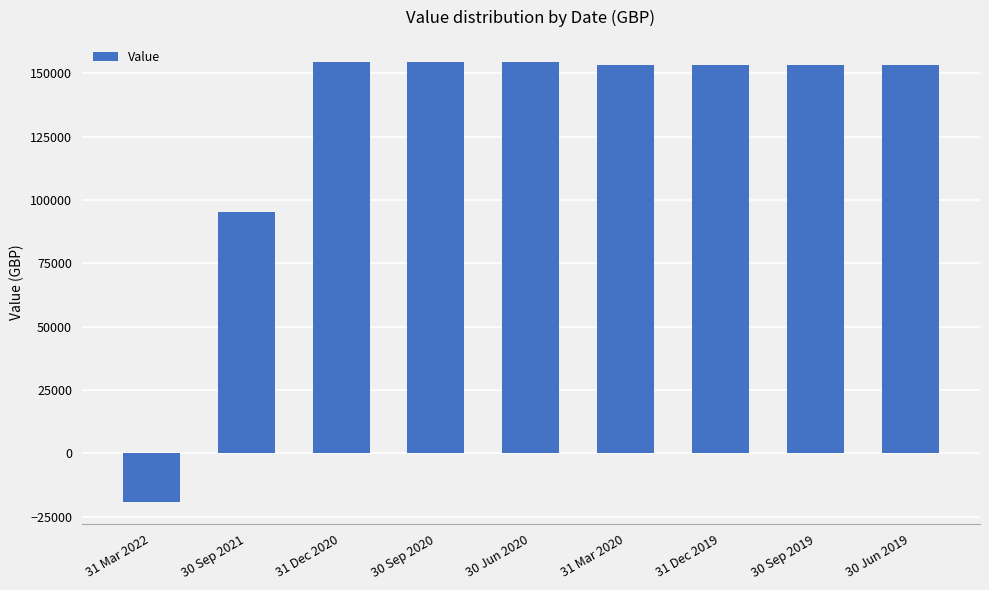

What is the sum of the values at 30 Jun 2019 and 30 Sep 2019?

306429.0